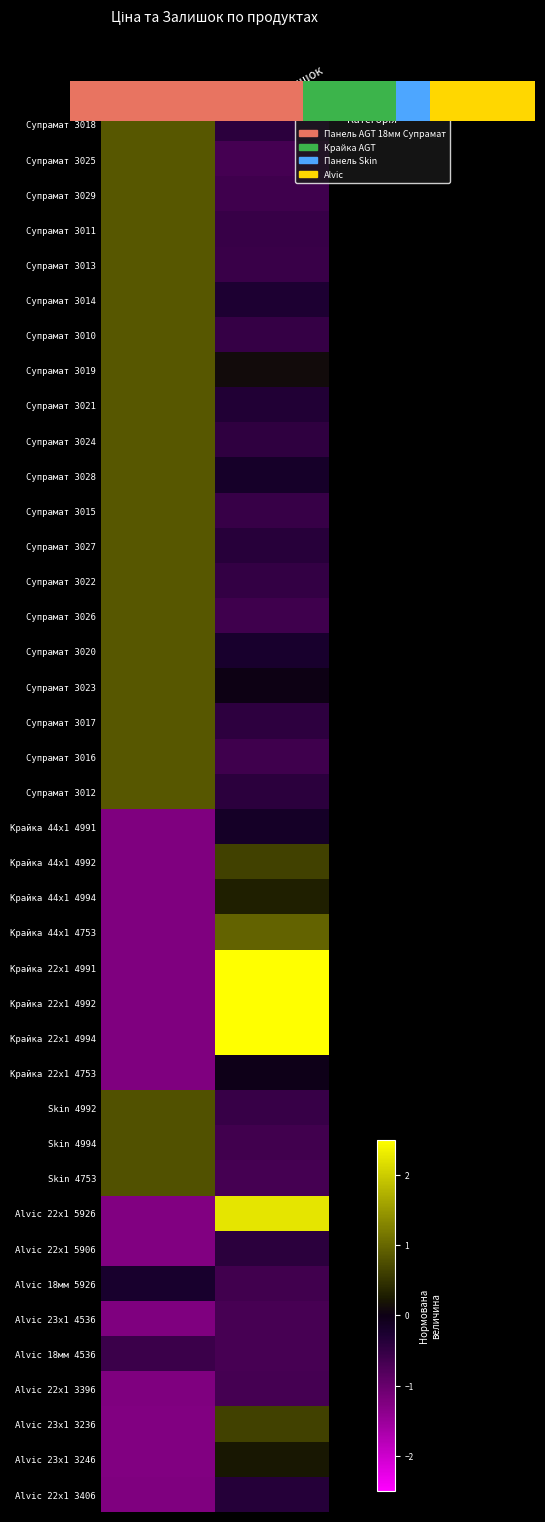

The row_1 series shows 1.4 at Ціна. True or false?

False